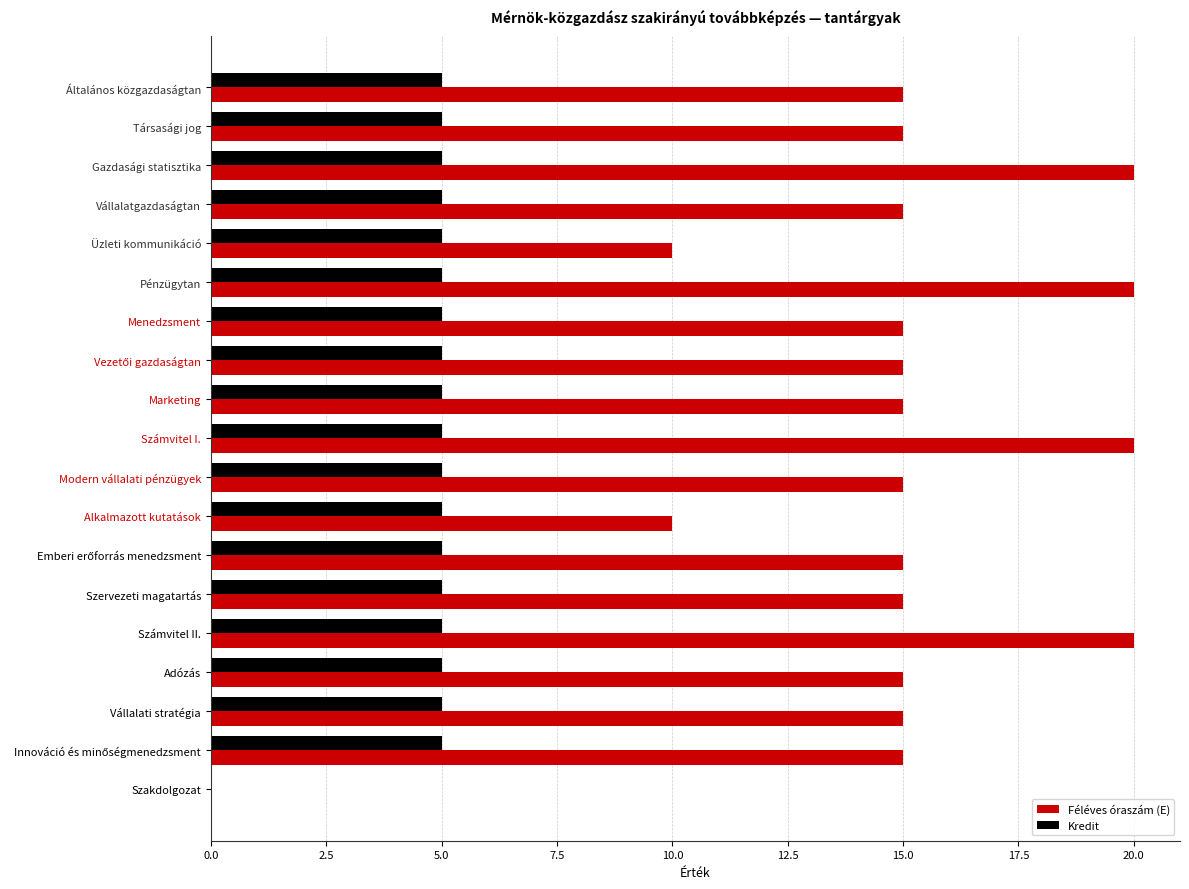

What are all the series names shown in the legend?

Féléves óraszám (E), Kredit